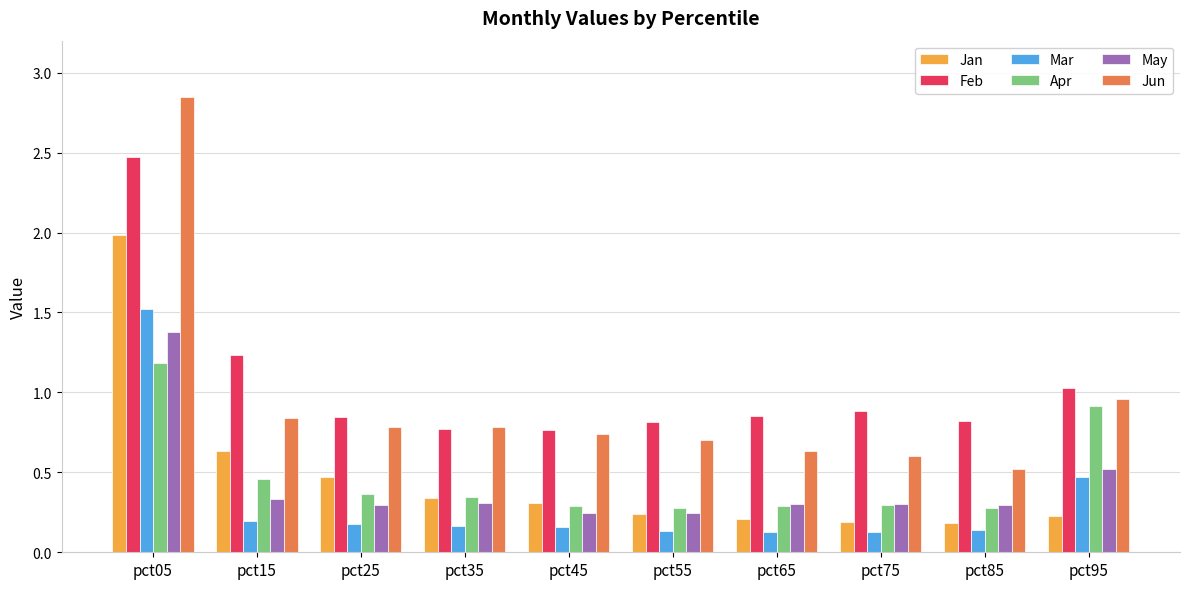

At which label does Feb reach its peak?

pct05